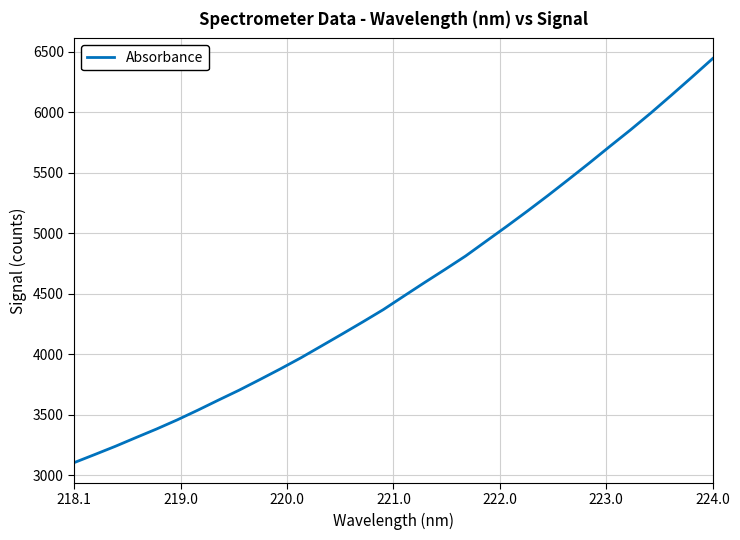

Does the chart have visible grid lines?

Yes